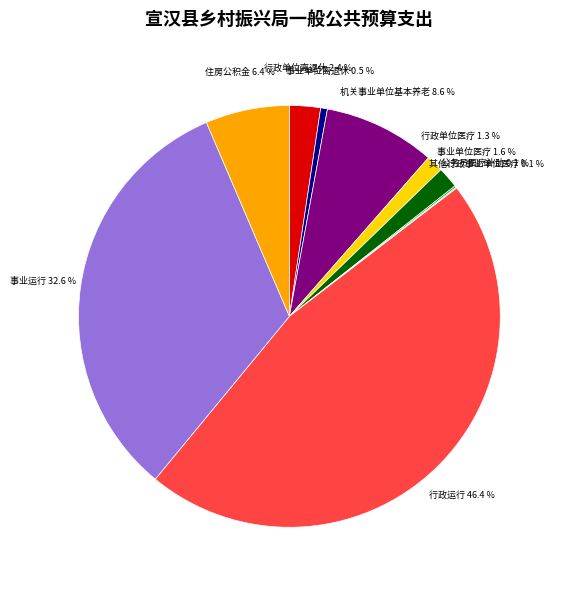

Is there a majority slice in this chart?

No